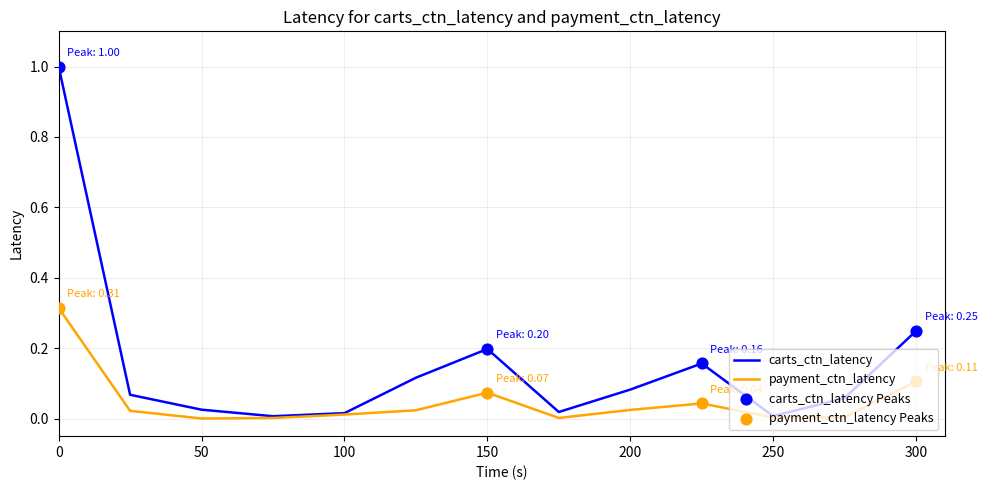

At how many categories does at least one series exceed 0?

13